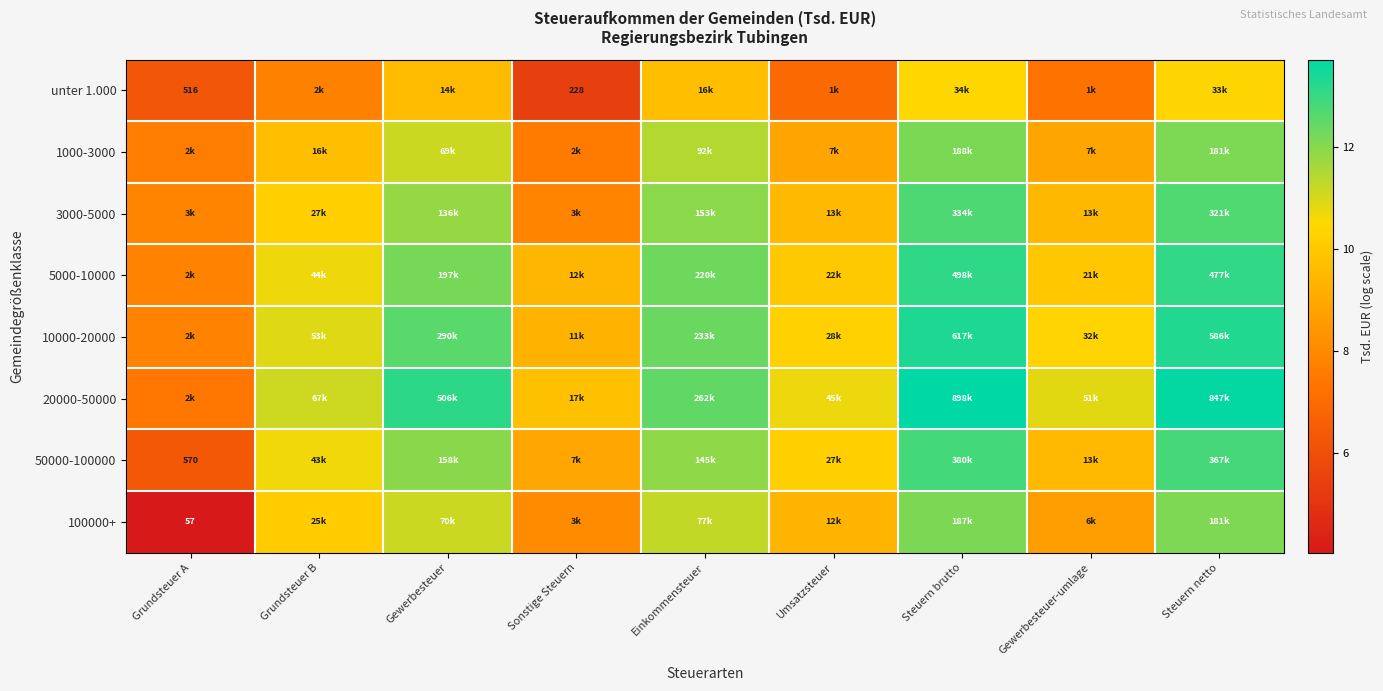

The value of 3000-5000 at Grundsteuer A is 12.7. True or false?

False